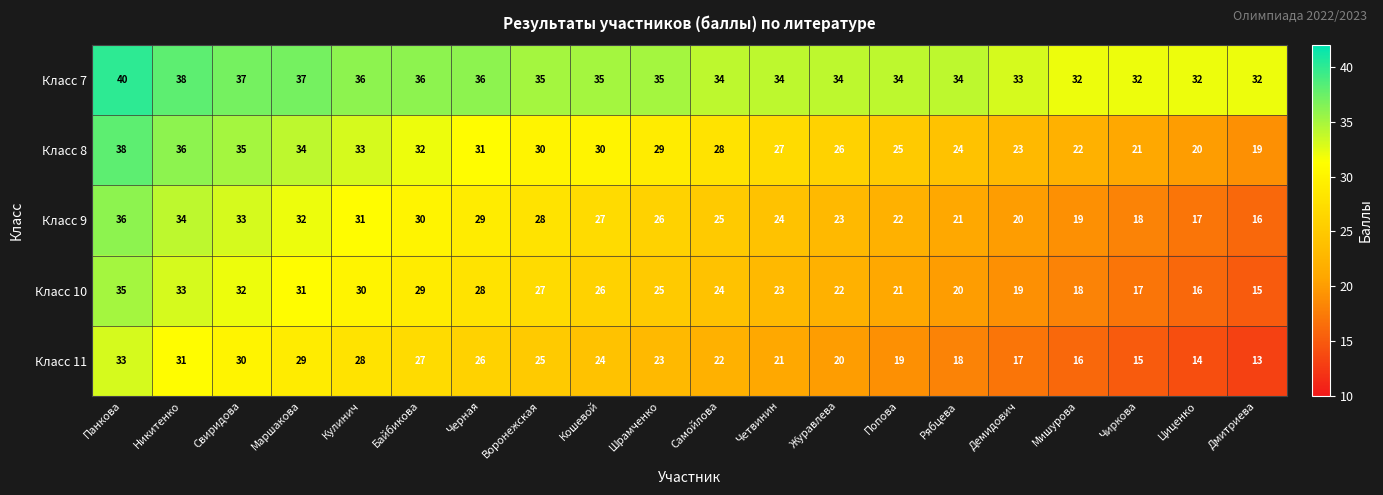

At which label does Класс 11 reach its peak?

Панкова